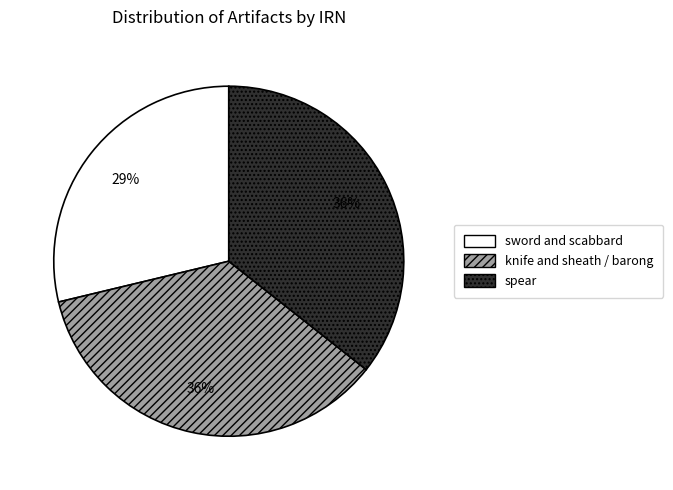

To the nearest percent, what is the difference between the largest and smallest slice percentages?

7%